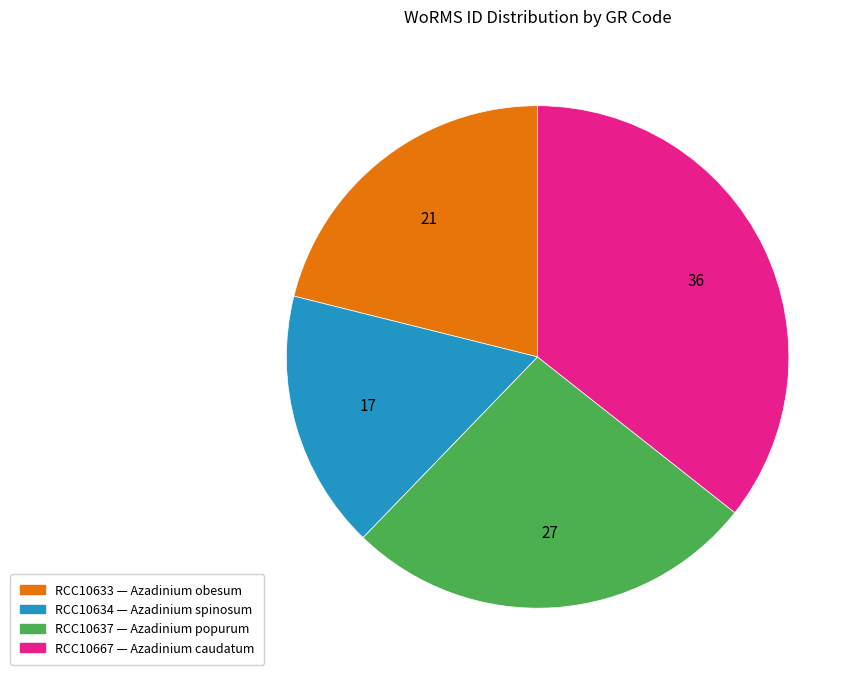

True or false: RCC10634 accounts for 17% of the total.

True